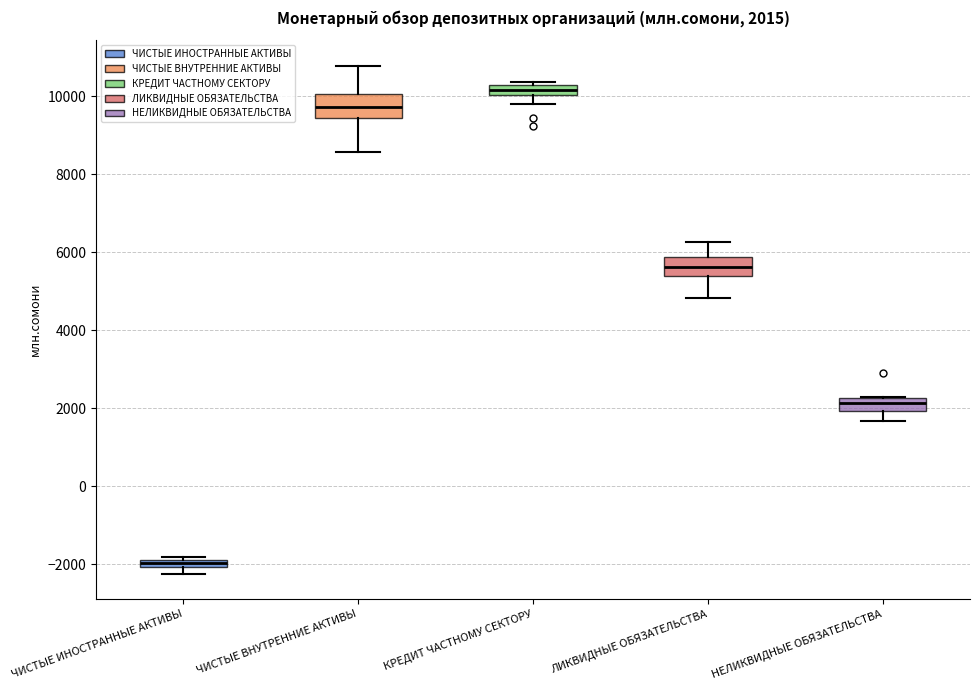

Which box has the lowest median line?

ЧИСТЫЕ ИНОСТРАННЫЕ АКТИВЫ